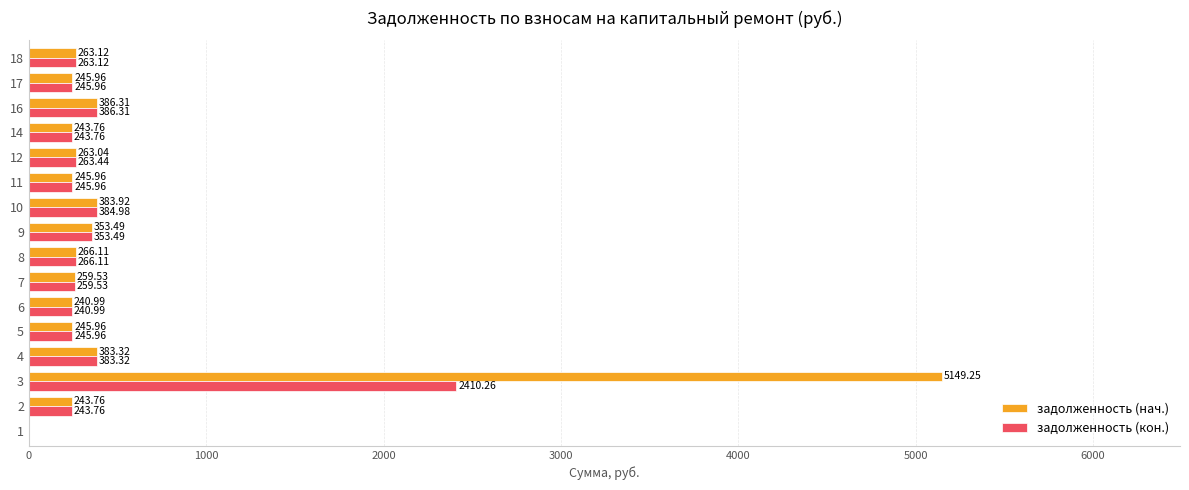

What is the total value across all series at 14?

487.5